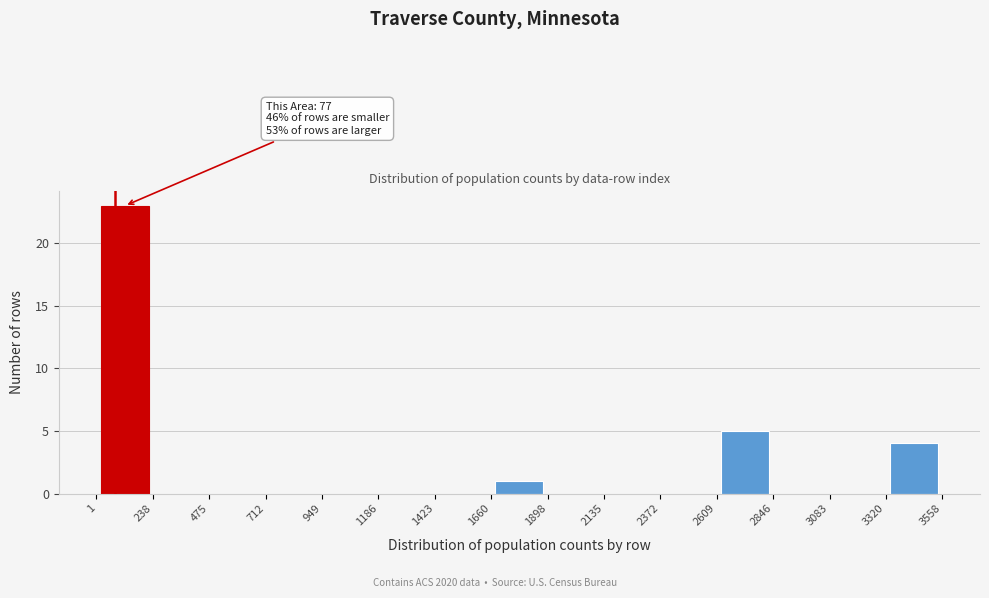

Which range on the x-axis has the tallest bar?

1 to 238